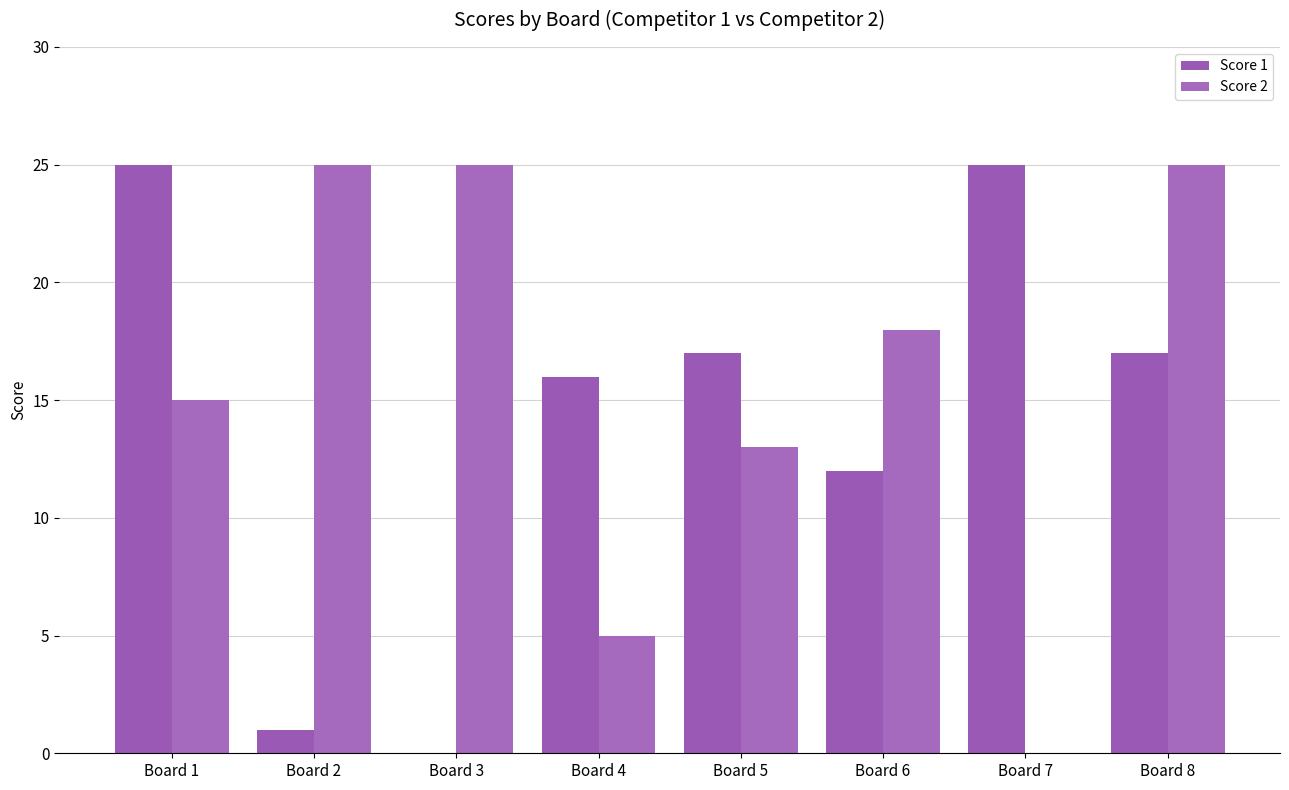

True or false: Score 2 has a value of 25 at Board 3.

True